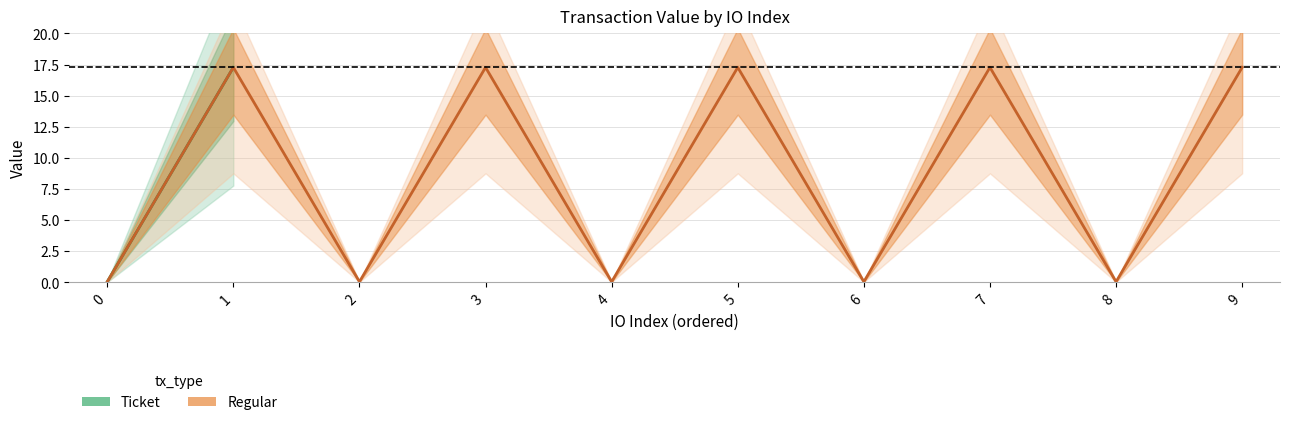

Is the value of io_index_ticket at 2 greater than the value of value_regular at 0?

No